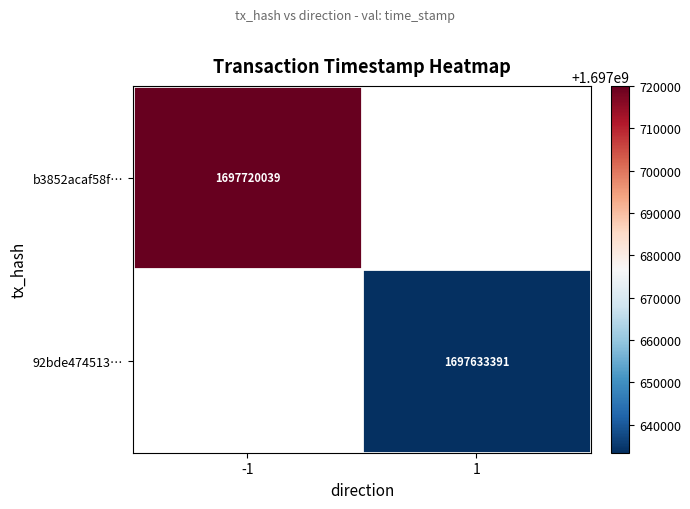

True or false: 92bde474513… has a value of 1697633391 at 1.

True